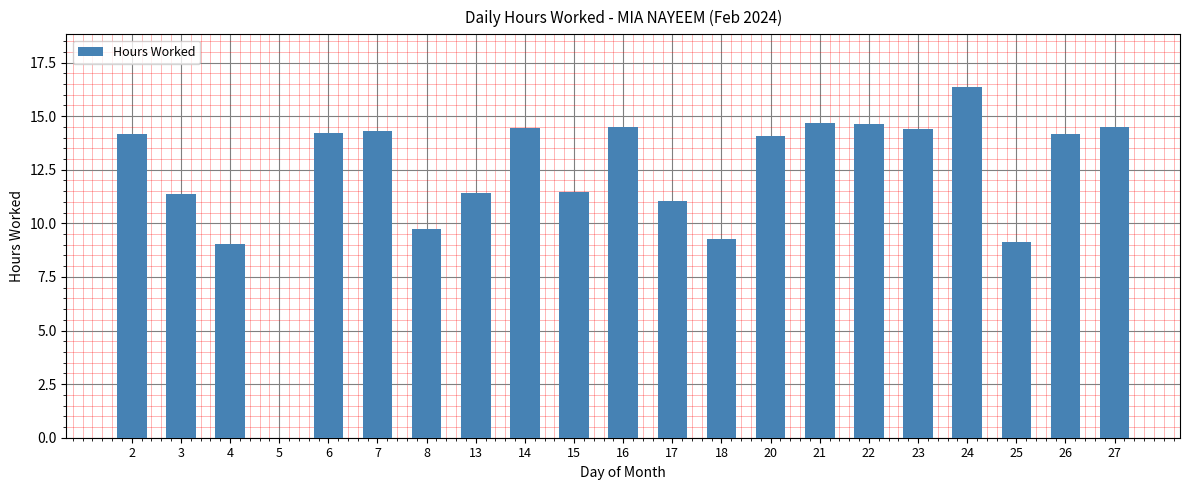

Count the number of data series in this chart.

1